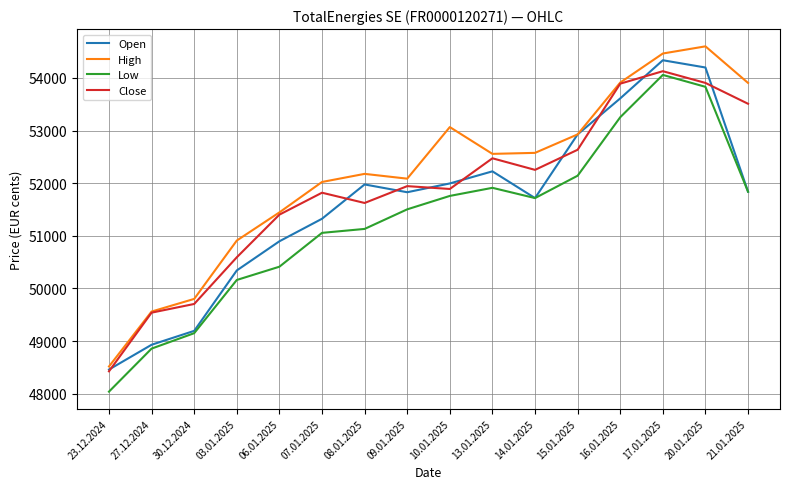

What is the total value across all series at 07.01.2025?

206218